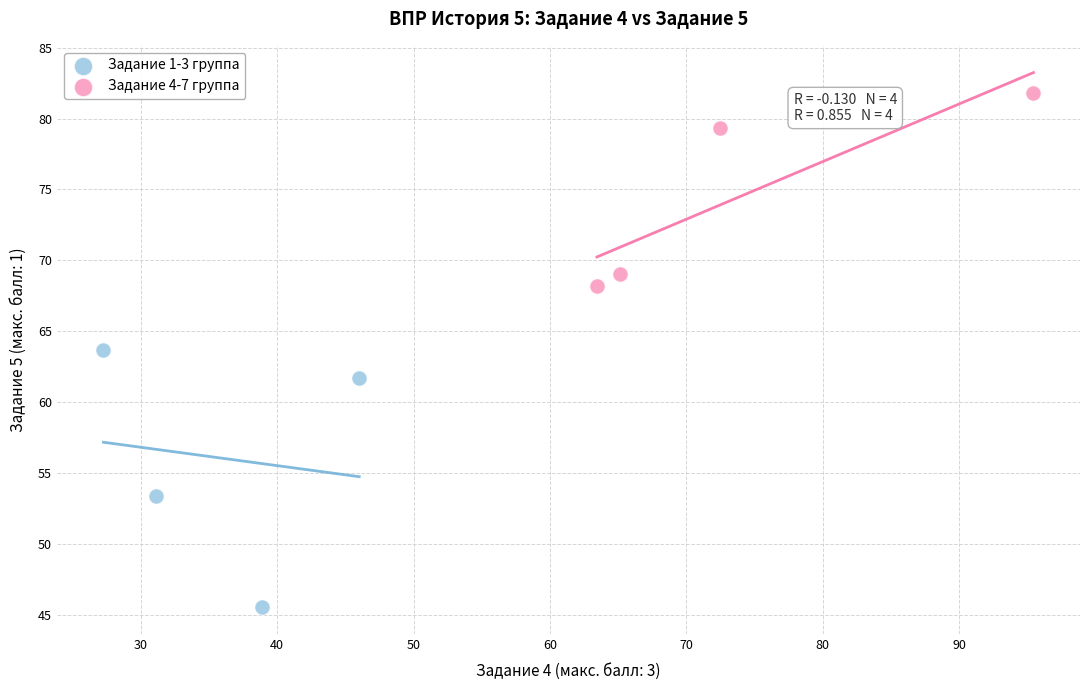

Which series reaches the maximum Y coordinate?

Задание 4-7 группа